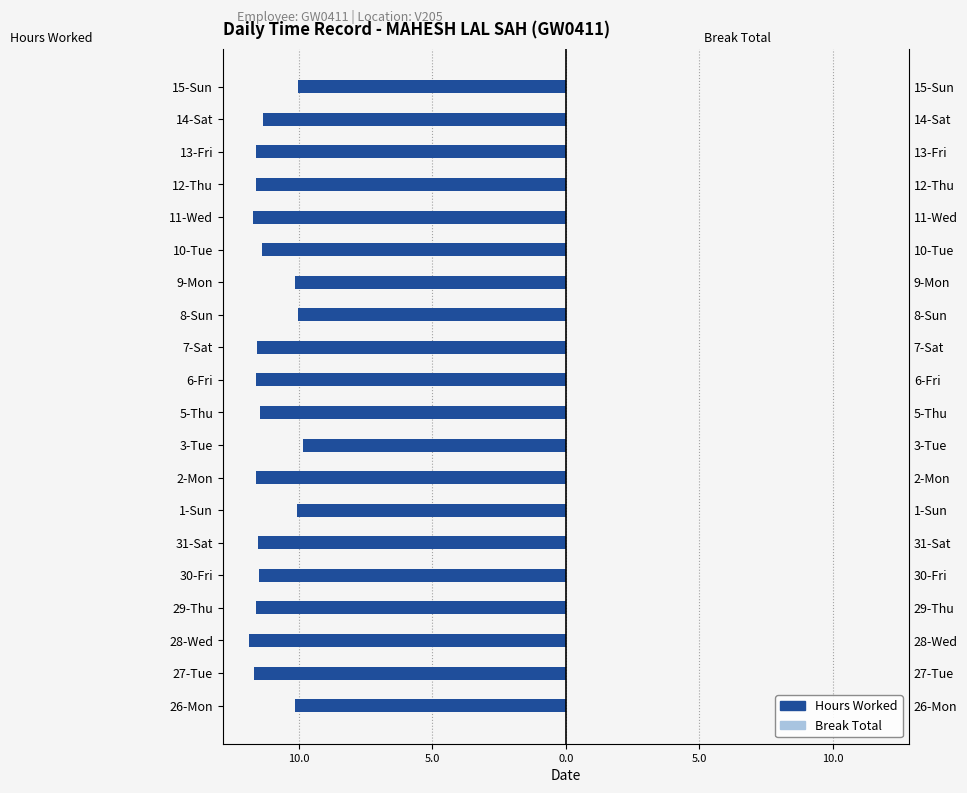

Reading right to left, what are all the values shown in this chart?

Hours Worked: -10.1	-11.4	-11.6	-11.6	-11.7	-11.4	-10.1	-10.0	-11.6	-11.6	-11.5	-9.8	-11.6	-10.1	-11.5	-11.5	-11.6	-11.9	-11.7	-10.1
Break Total: 0.4	0.4	0.4	0.4	0.4	0.4	0.4	0.4	0.4	0.4	0.4	0.4	0.4	0.4	0.4	0.4	0.4	0.4	0.4	0.4